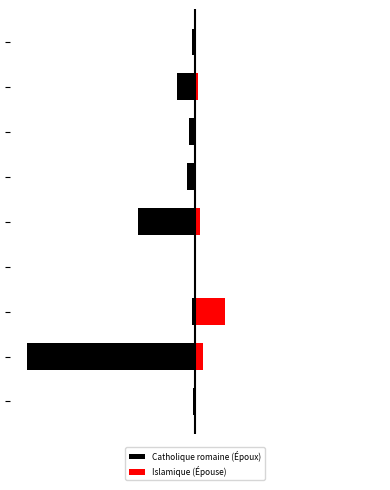

What is the sum of all Islamique (Épouse) values?

29.3